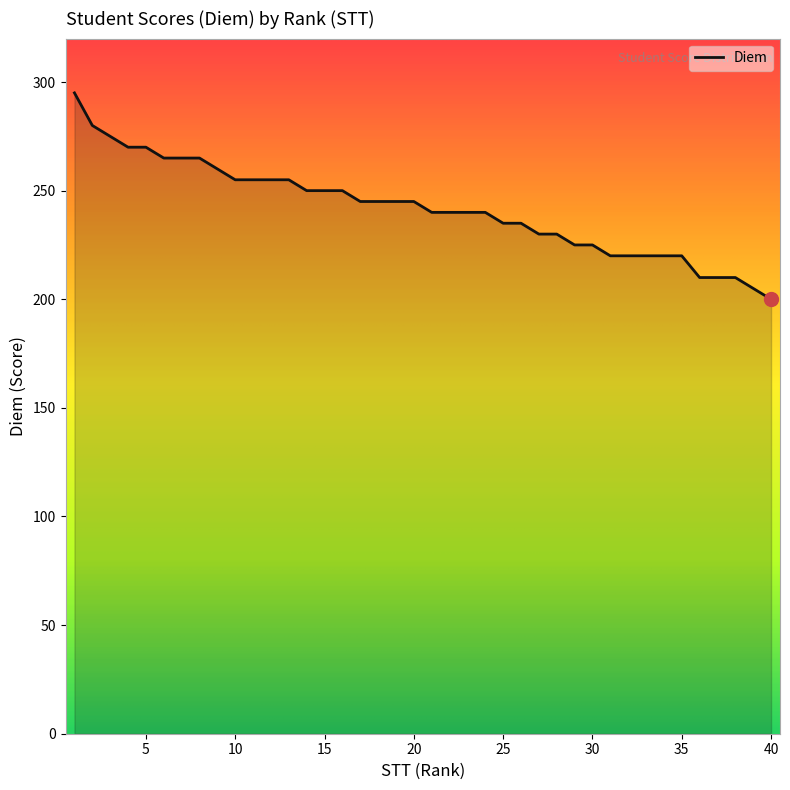

What is the smallest value displayed?

200